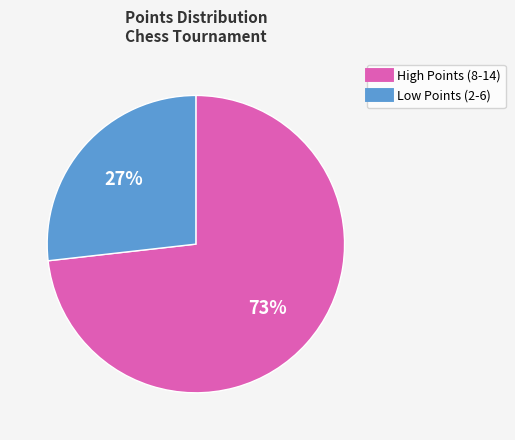

Count the number of slices in the pie.

2